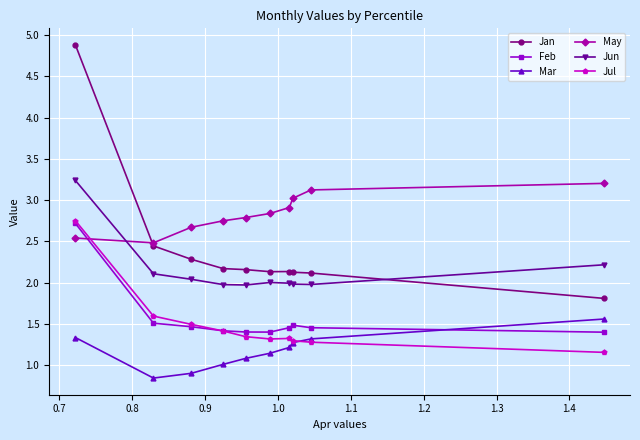

What is the maximum value for Jun?

3.2